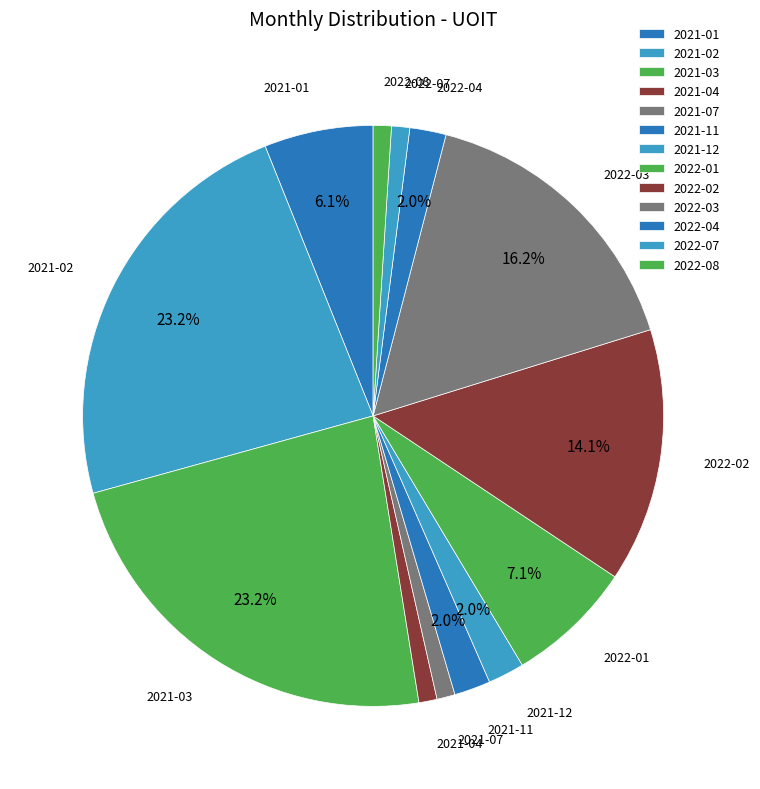

How many slices are in this pie chart?

13